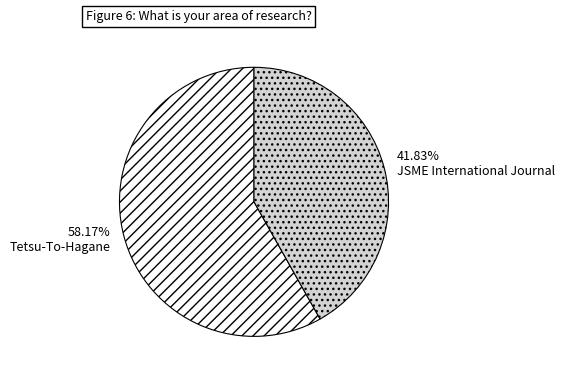

Which slice is the smallest?

JSME International Journal